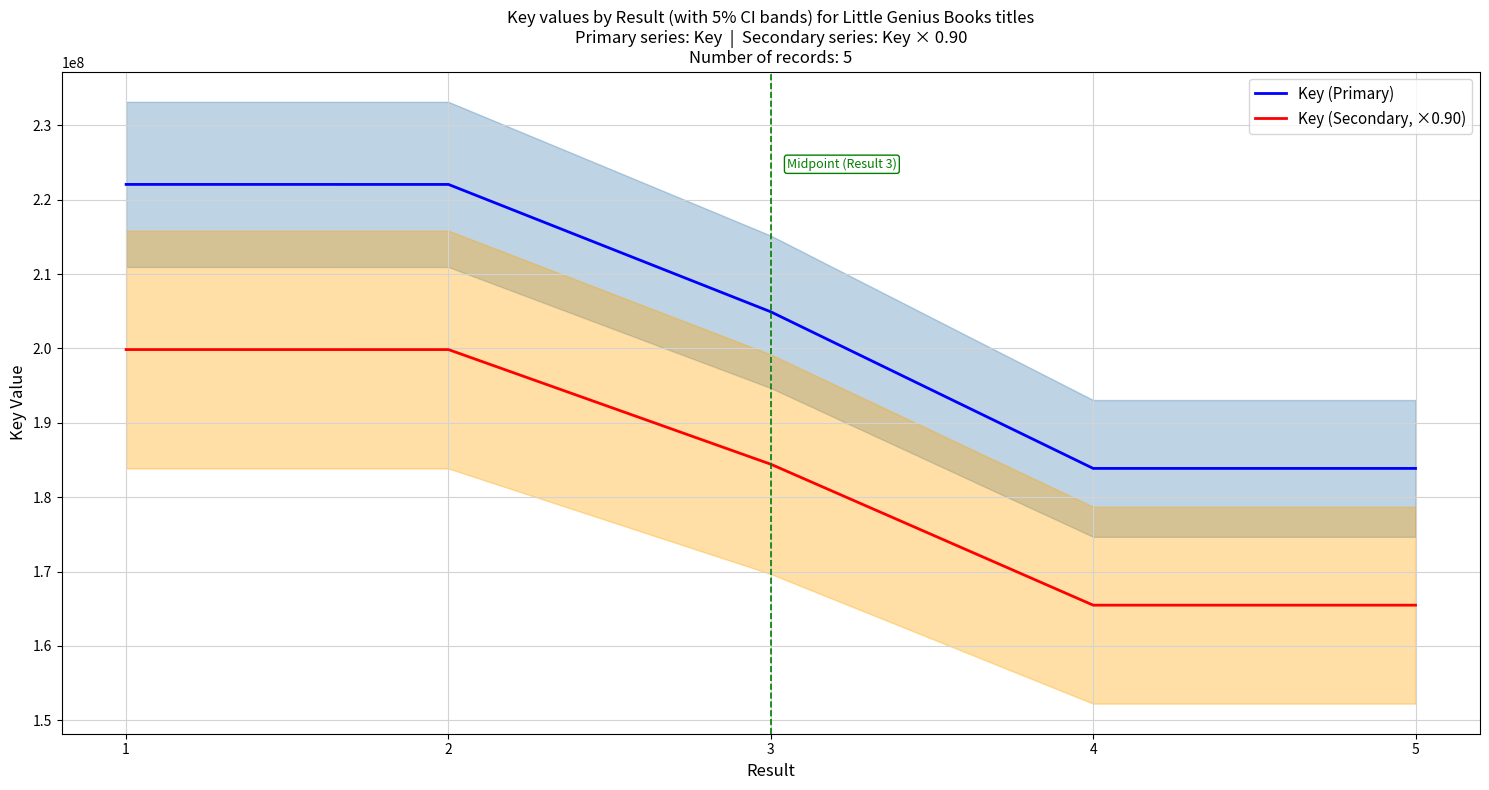

Does the chart have visible grid lines?

Yes